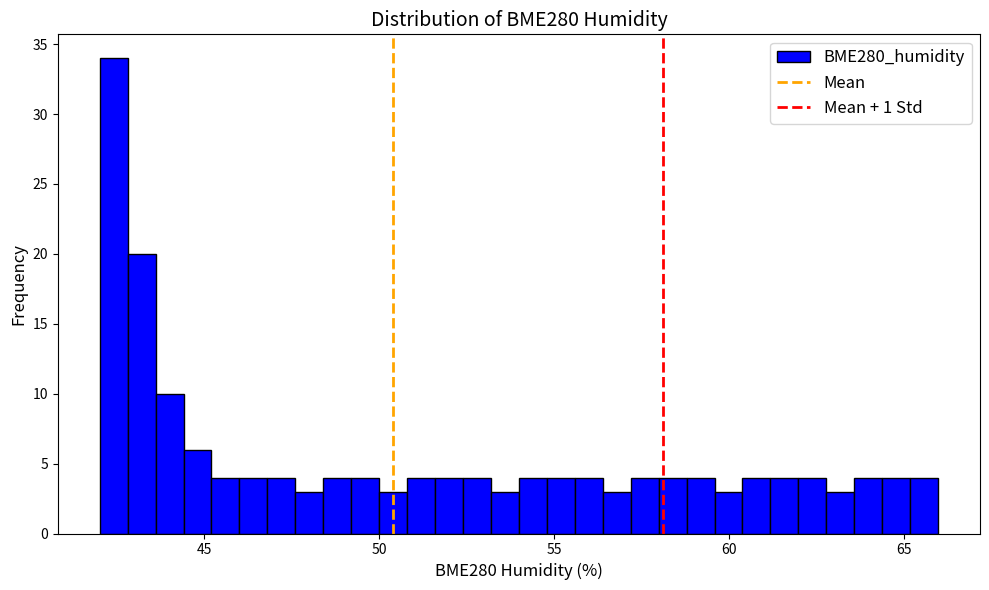

Around what value on the x-axis is the tallest bar? Give the approximate position of its centre, as read against the axis.

42.5